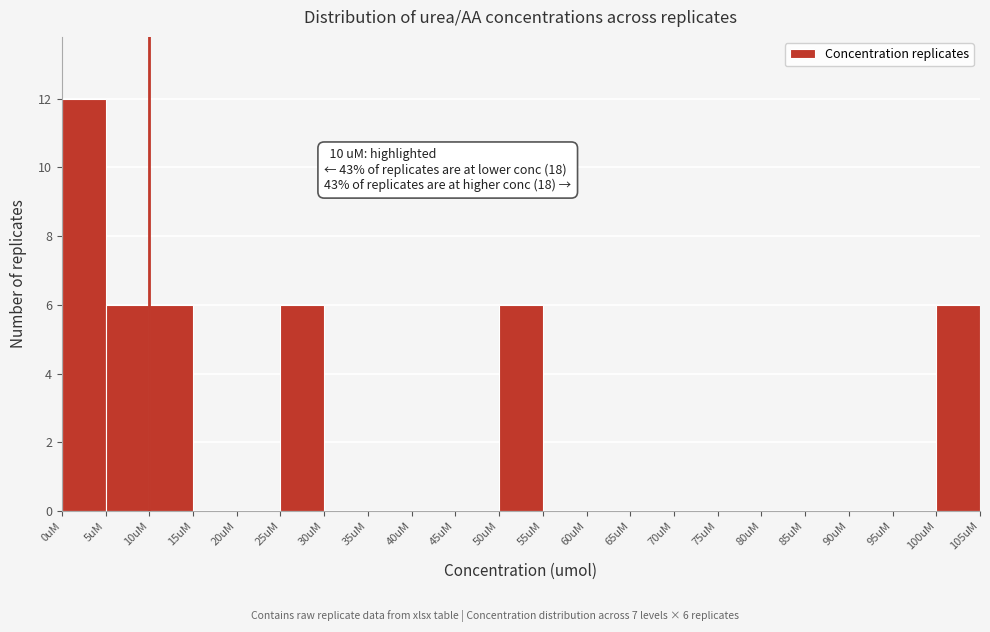

Over which range of the x-axis is the bar tallest?

0 to 5